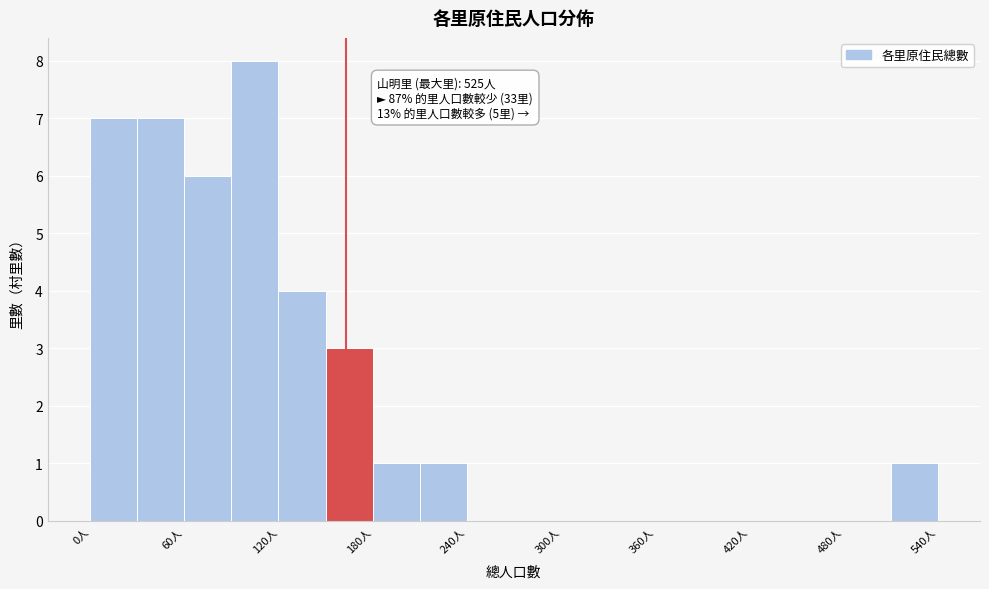

Around what value on the x-axis is the tallest bar? Give the approximate position of its centre, as read against the axis.

110